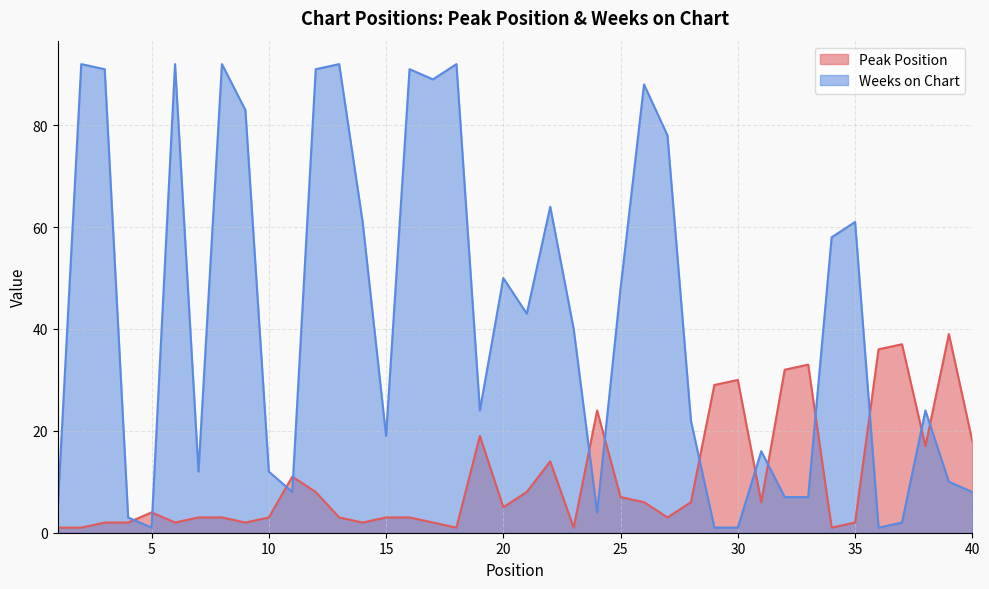

What is the sum of all Weeks on Chart values?

1683